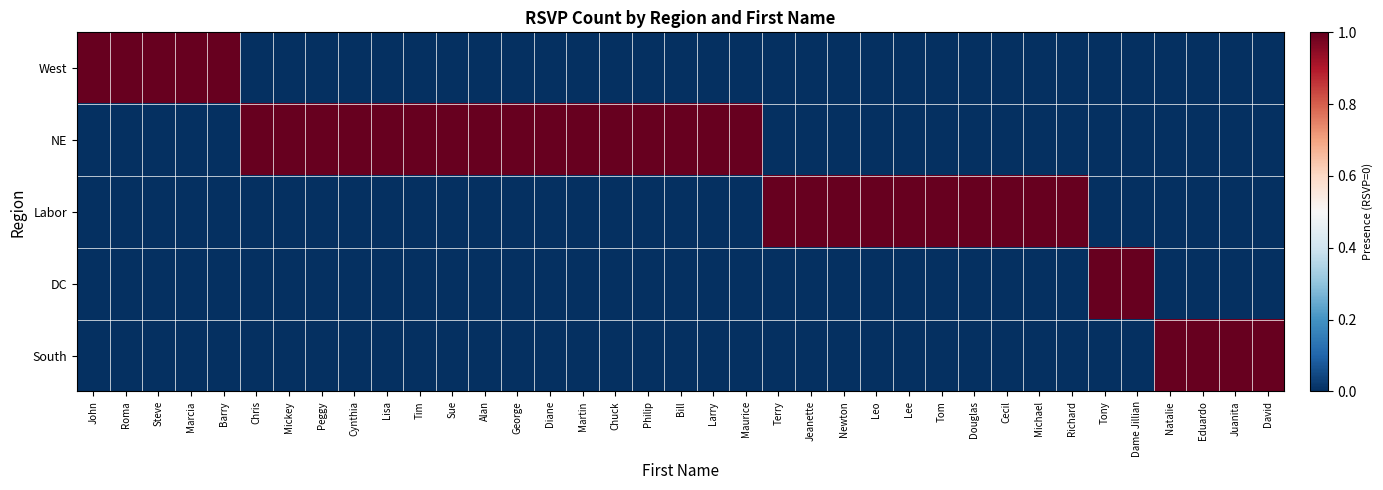

Which has a higher value, Michael or Douglas?

Michael